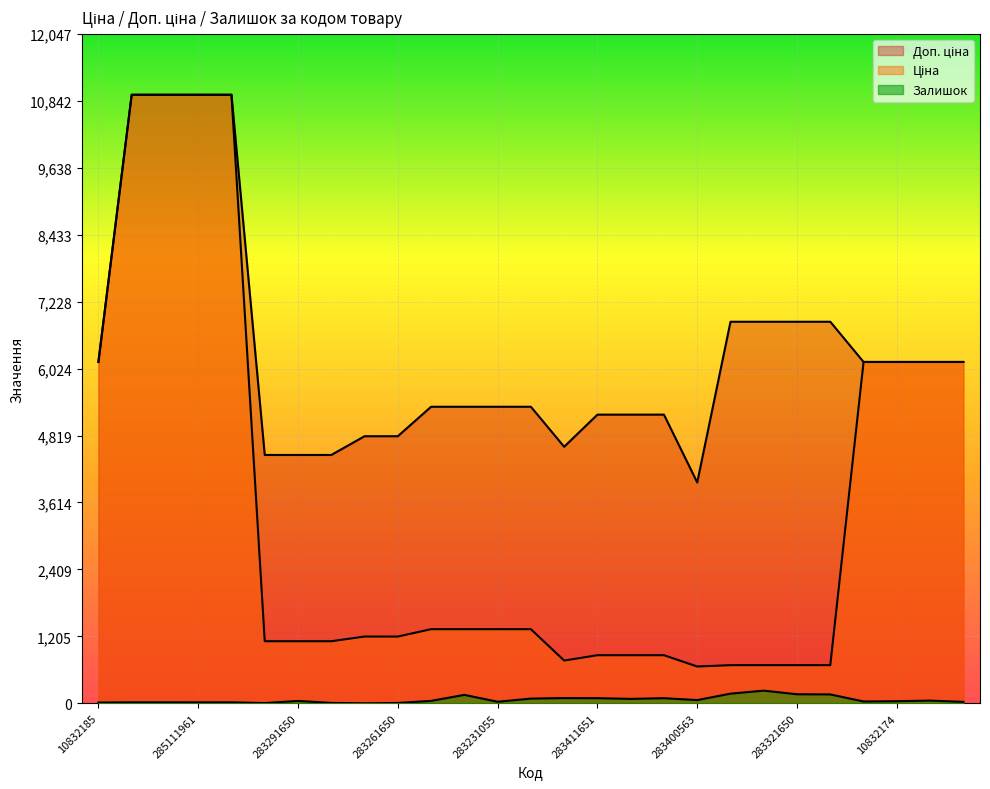

Which category has the lowest value in the Доп. ціна series?

283400563